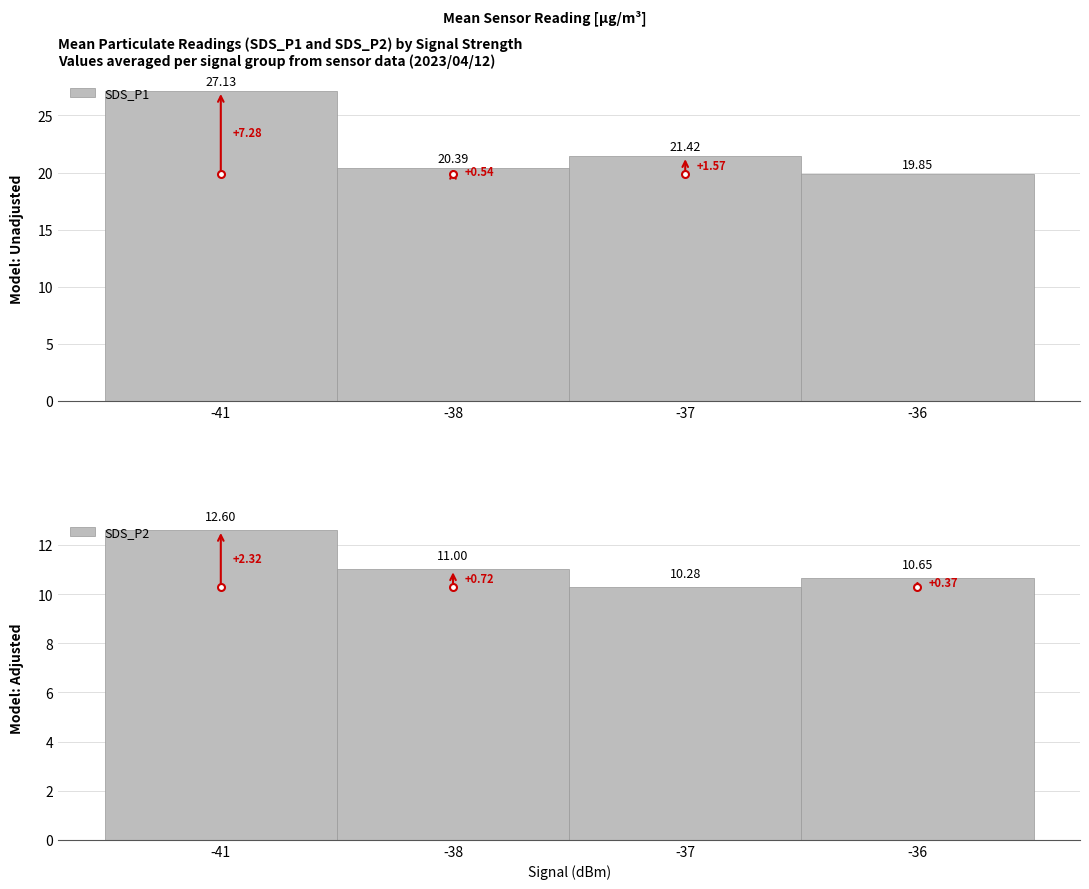

What is the value of the SDS_P1 bar at the 2nd from the left?

20.4